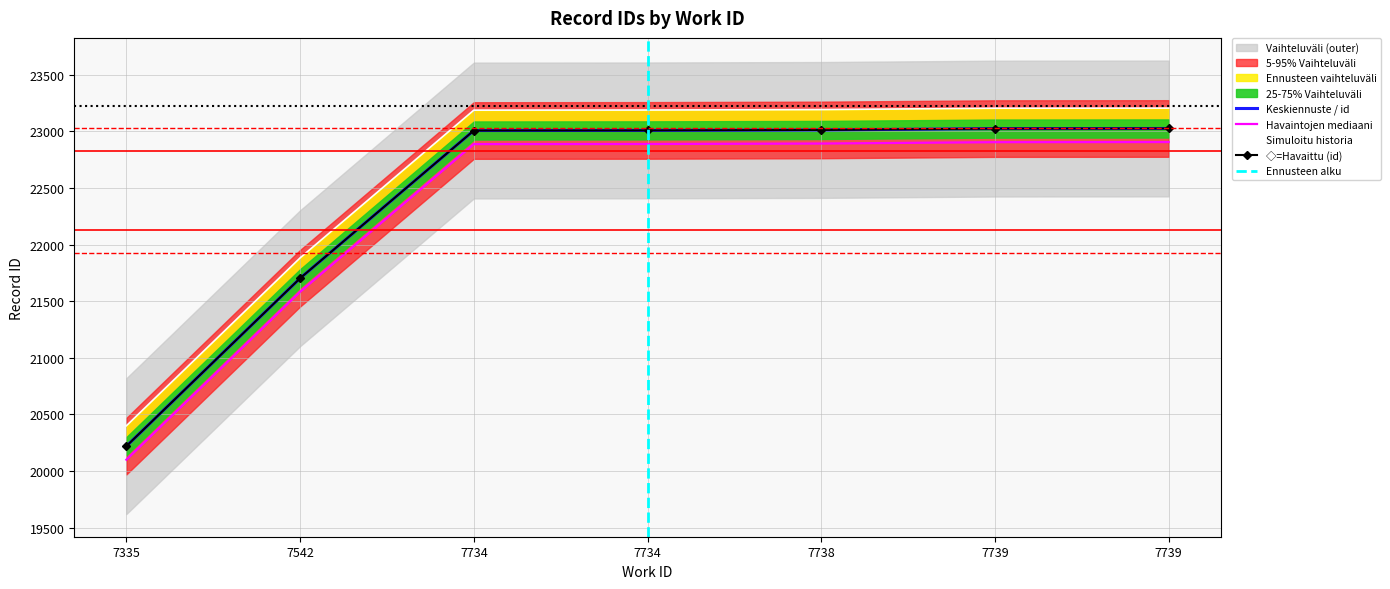

What is the change in value from 7542 to 7734?

+1306